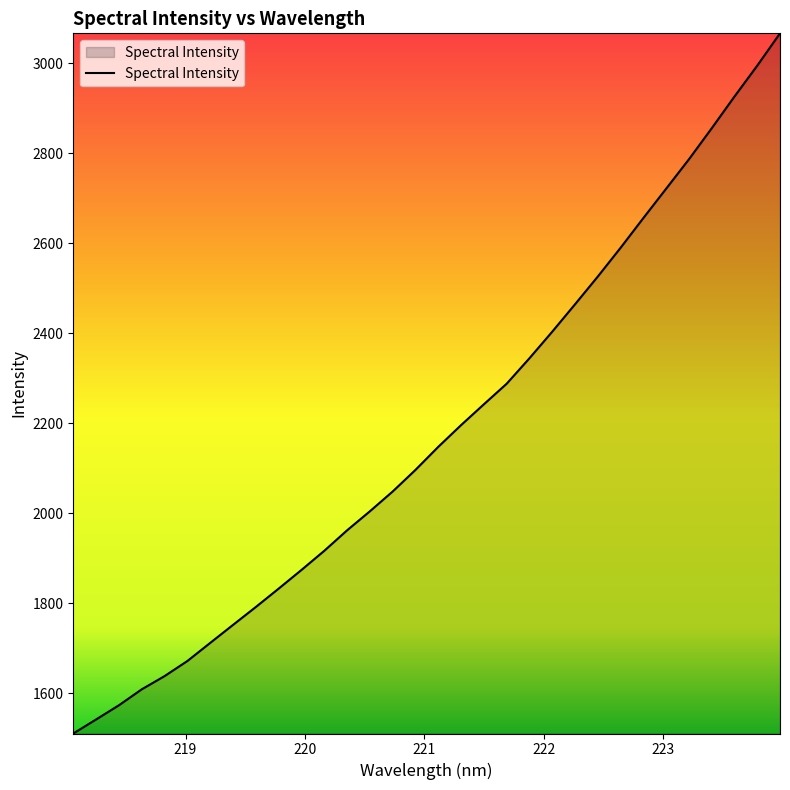

What is the difference between the maximum and minimum values?

1555.9